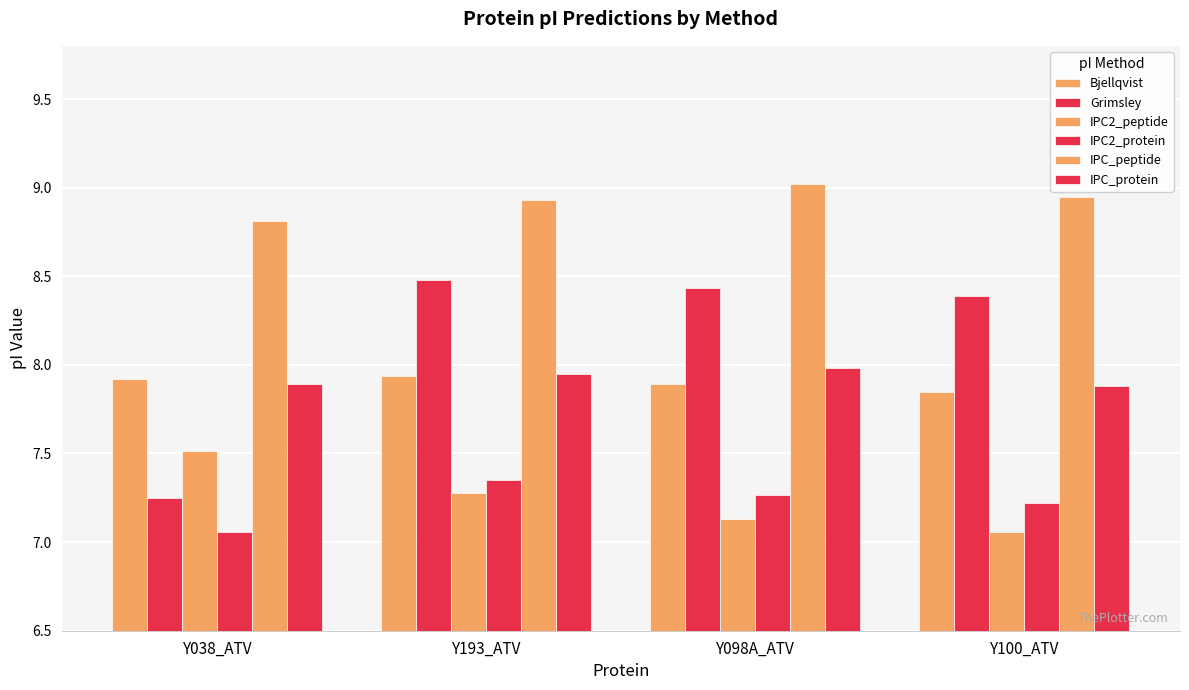

What is the difference between the IPC2_protein values at Y038_ATV and Y098A_ATV?

0.2